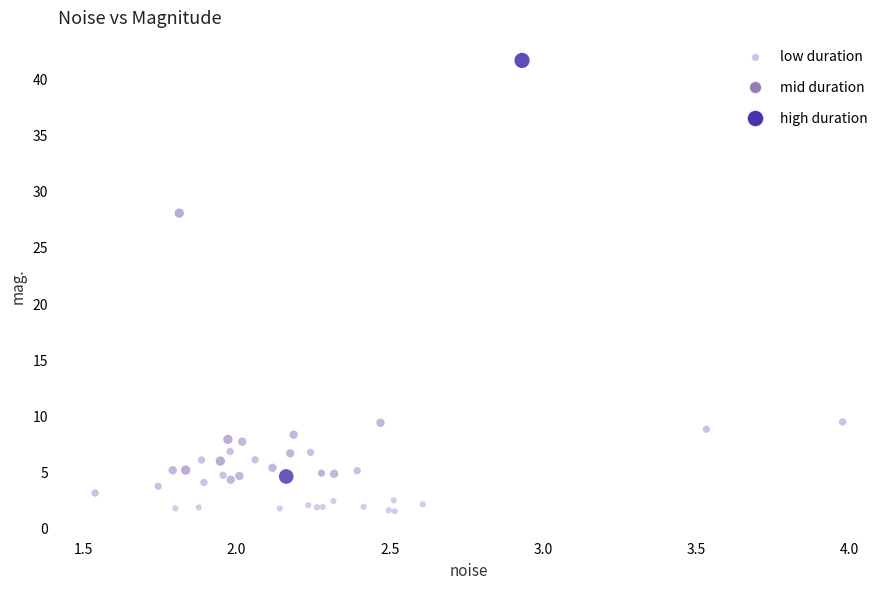

What Y value in the scatter plot is closest to 21?

28.1